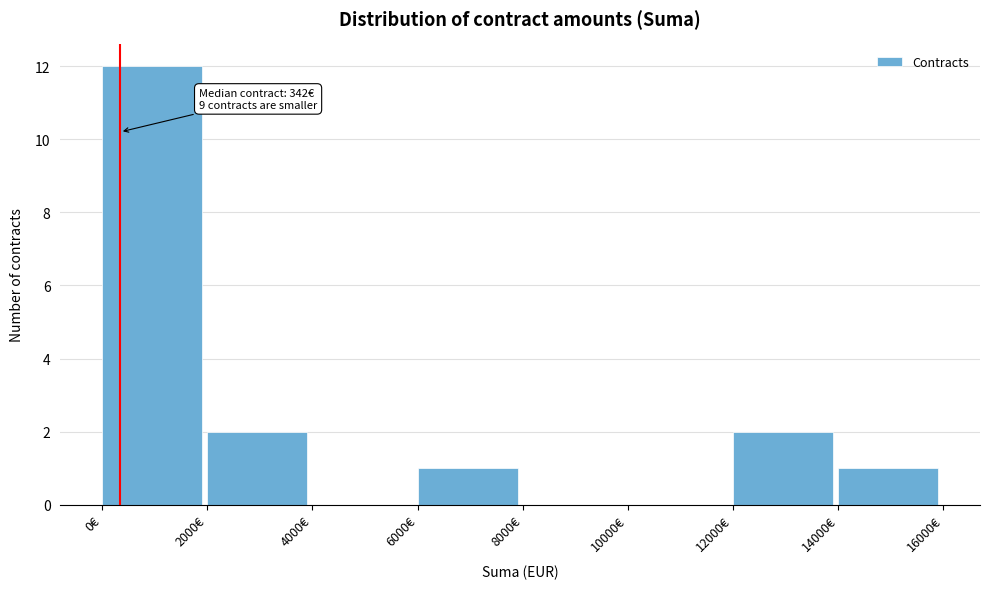

Over which range of the x-axis is the bar tallest?

0 to 2000